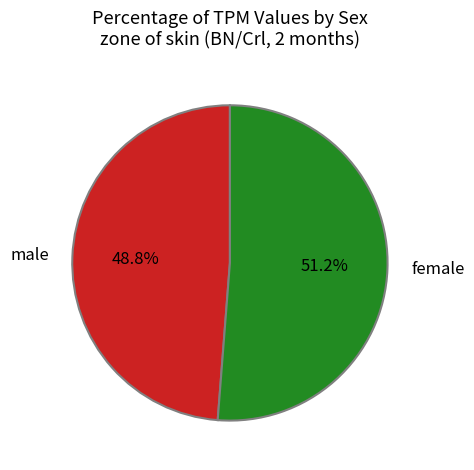

Which has a higher value, female or male?

female